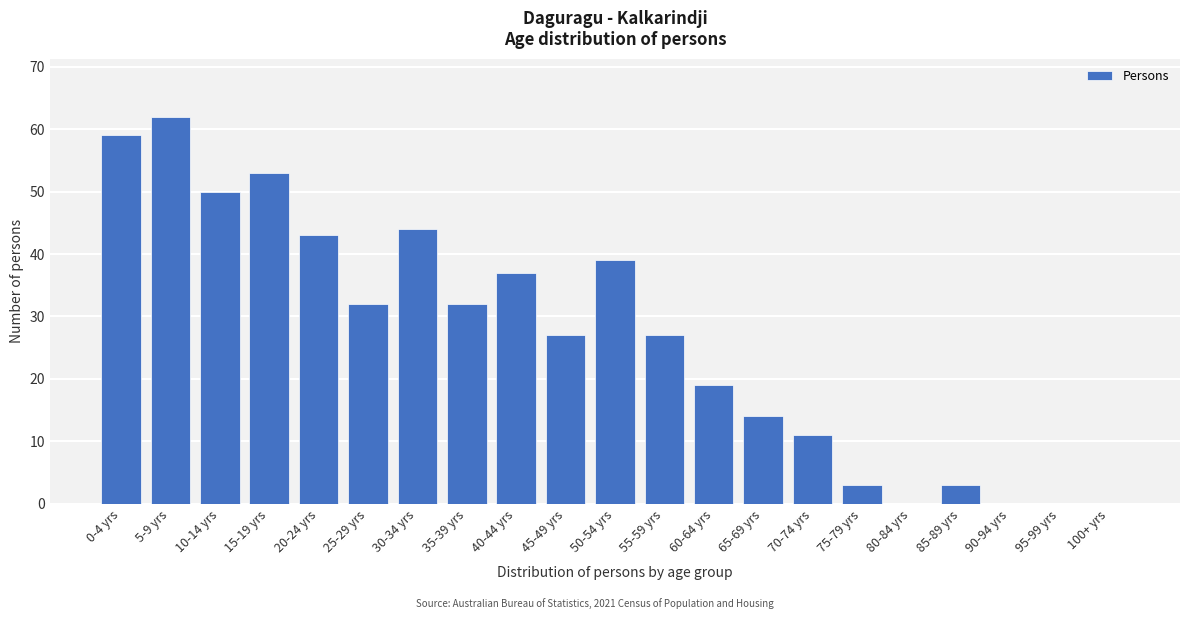

Reading left to right, list all the values displayed in this chart.

0-4 yrs=59	5-9 yrs=62	10-14 yrs=50	15-19 yrs=53	20-24 yrs=43	25-29 yrs=32	30-34 yrs=44	35-39 yrs=32	40-44 yrs=37	45-49 yrs=27	50-54 yrs=39	55-59 yrs=27	60-64 yrs=19	65-69 yrs=14	70-74 yrs=11	75-79 yrs=3	80-84 yrs=0	85-89 yrs=3	90-94 yrs=0	95-99 yrs=0	100+ yrs=0